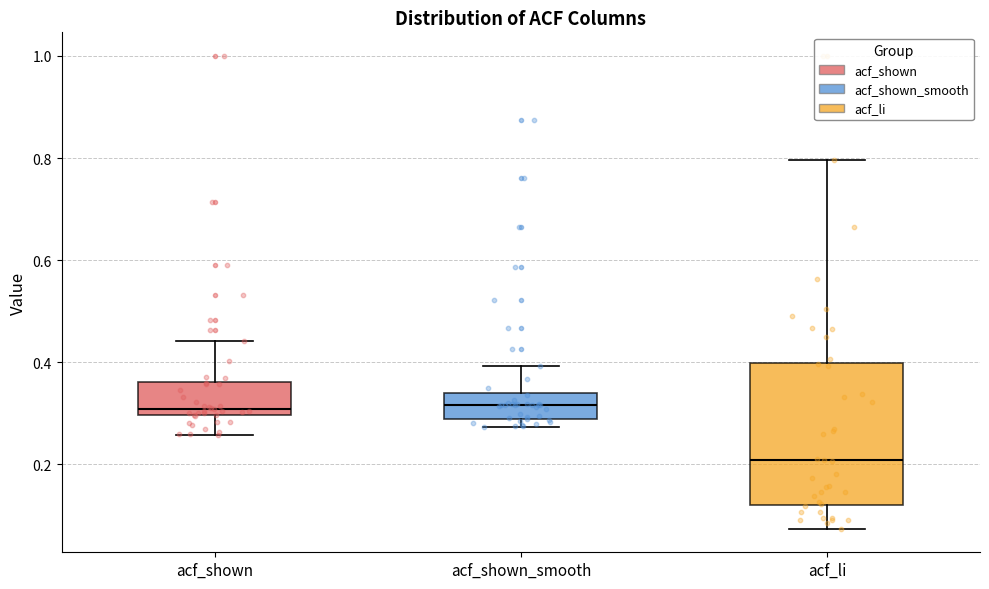

Reading left to right, read every box against the y-axis: the position of its median line, the range the box covers, and the ends of its whiskers. The values are not printed on the chart, so give them approximately, as read against the axis.

acf_shown: median 0.30 (just above the box's lower edge), box 0.30 to 0.36, whiskers 0.26 to 0.44
acf_shown_smooth: median 0.32, box 0.28 to 0.34, whiskers 0.28 (just below the box's lower edge) to 0.40
acf_li: median 0.20, box 0.12 to 0.40, whiskers 0.08 to 0.80